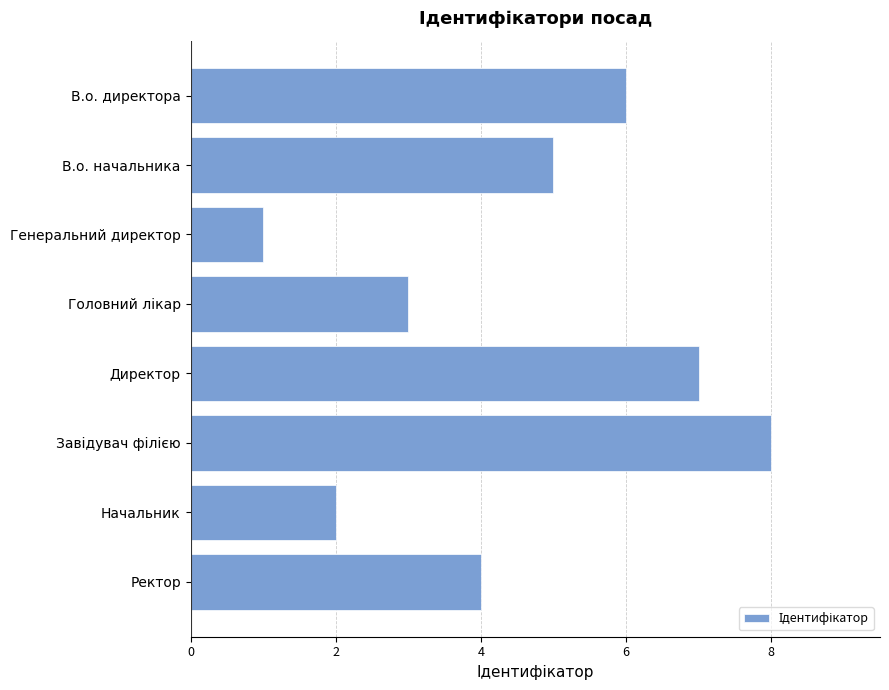

What is the change in value from Генеральний директор to Директор?

+6